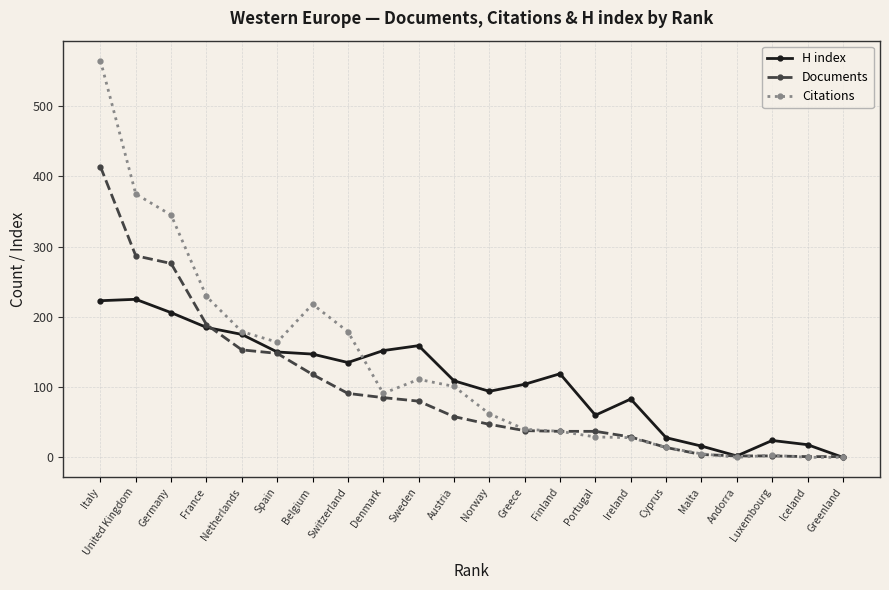

How many values in the Citations series are below 91?

11